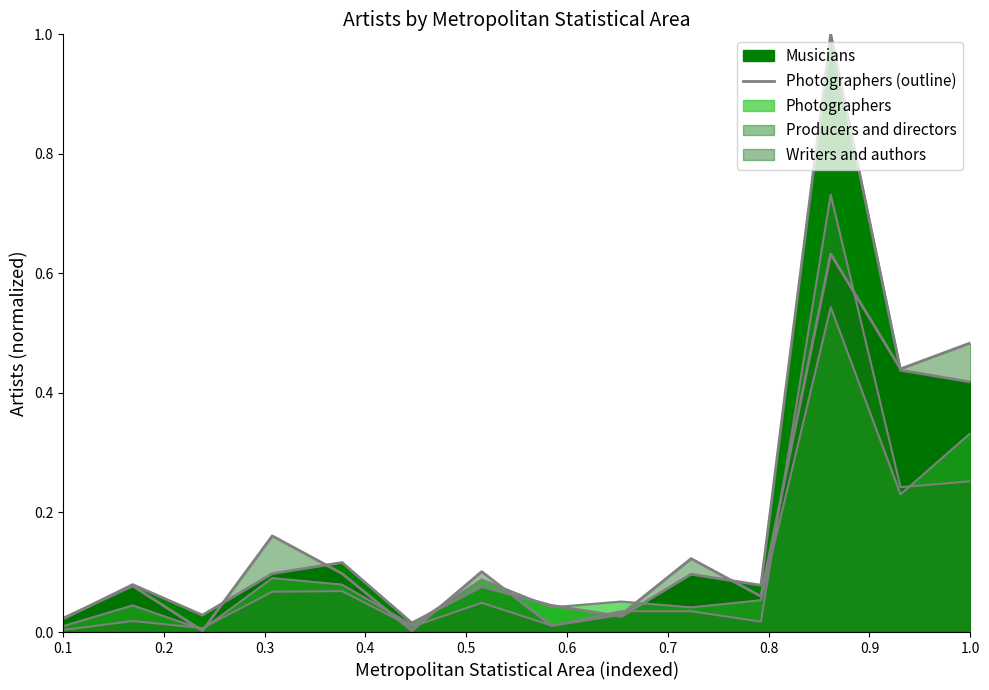

What is the sum of all values?

2.5